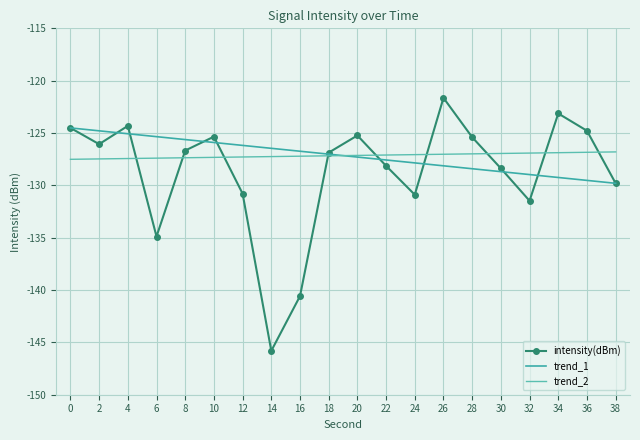

How many lines are shown in the chart?

3